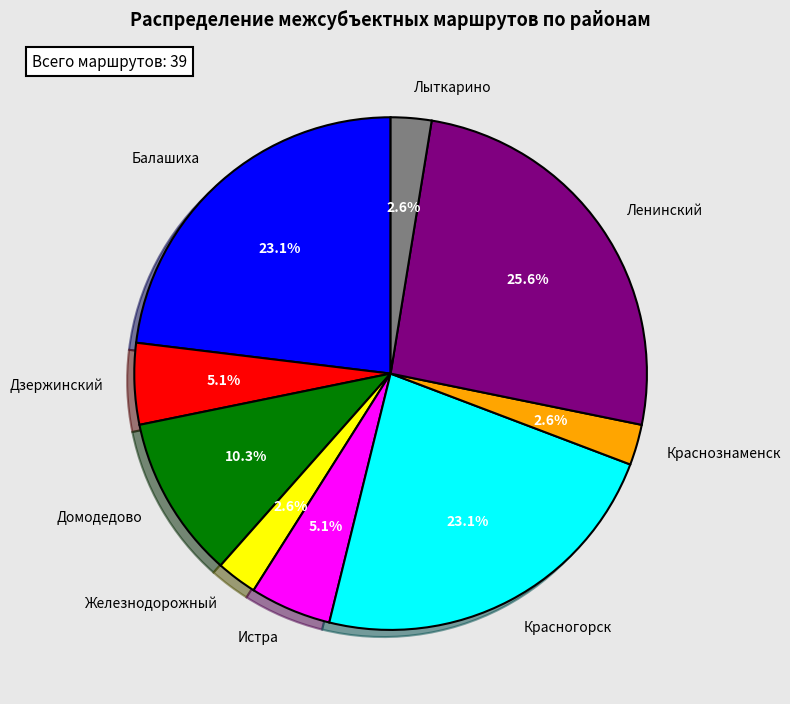

To the nearest percent, what portion does Красногорск represent?

23%